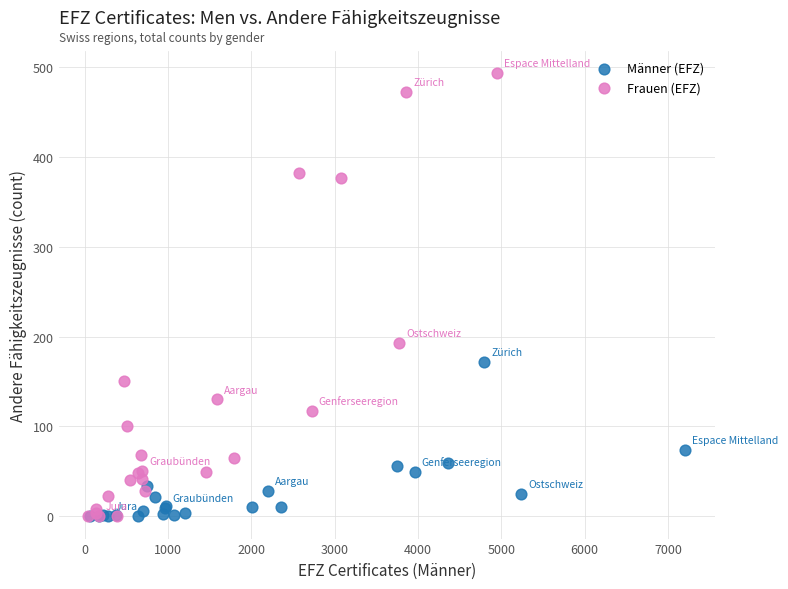

Which series contains the highest Y value?

Frauen (EFZ)